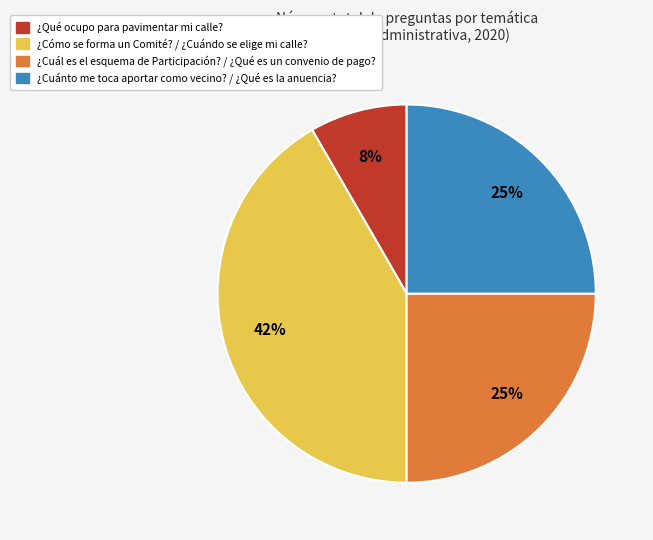

Is there any slice that represents more than half of the pie?

No